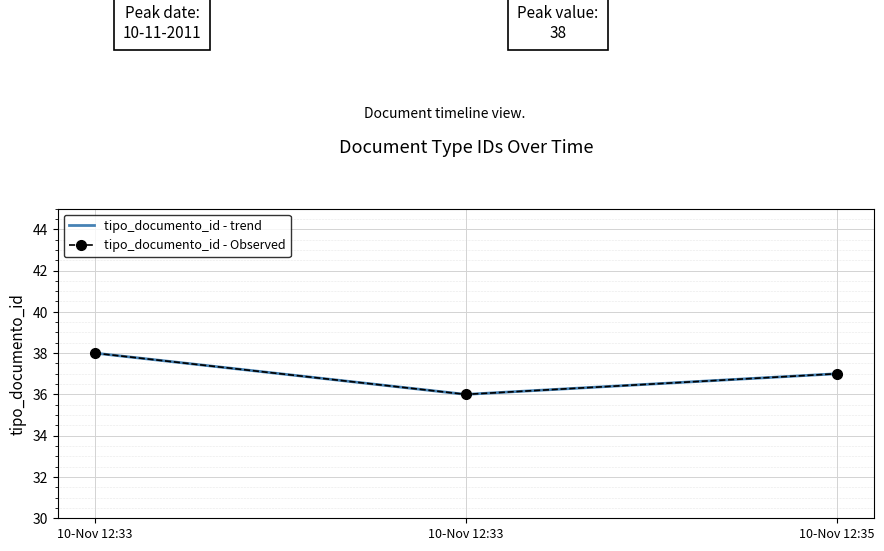

What is the difference between the tipo_documento_id - trend values at 10-Nov 12:35 and 10-Nov 12:33?

1